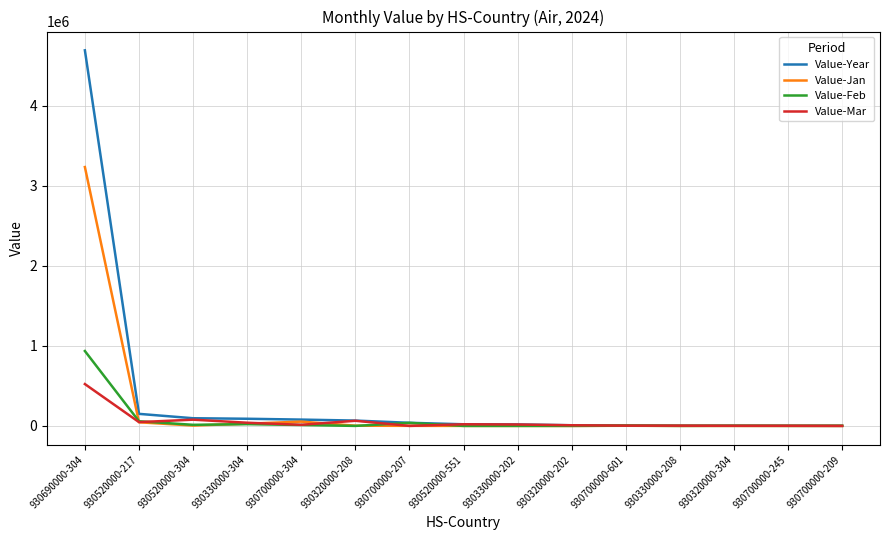

Which series changed the most between 930330000-304 and 930330000-202?

Value-Year